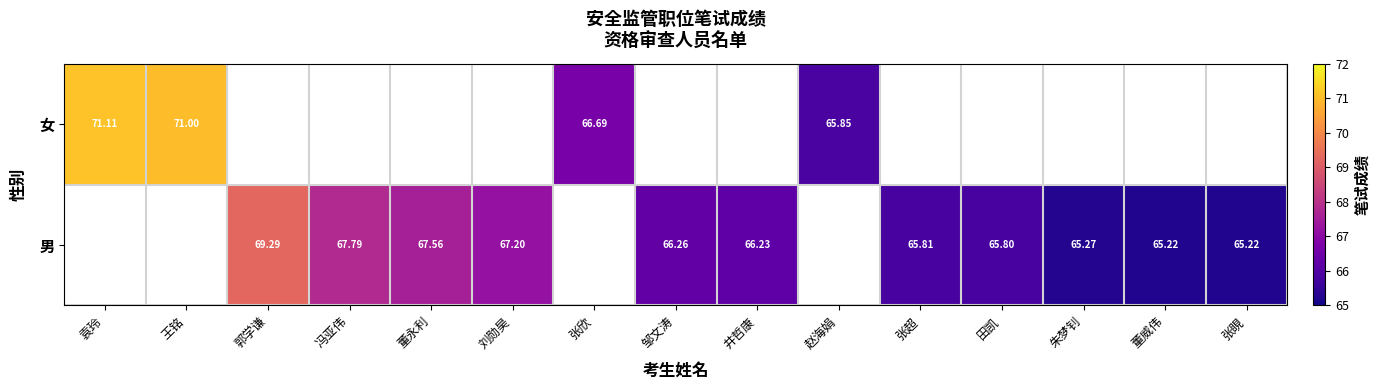

What is the greatest value displayed?

71.1